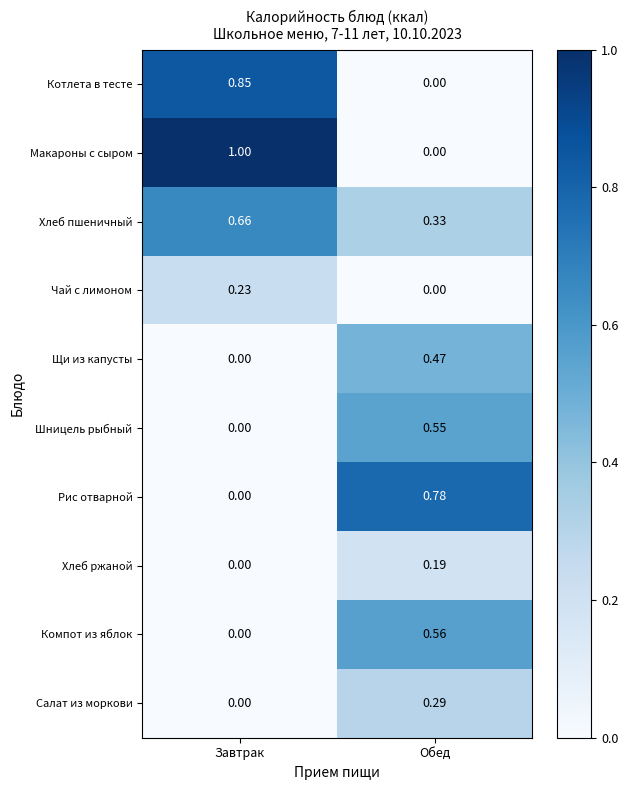

Which series has the largest total across all categories?

Макароны с сыром